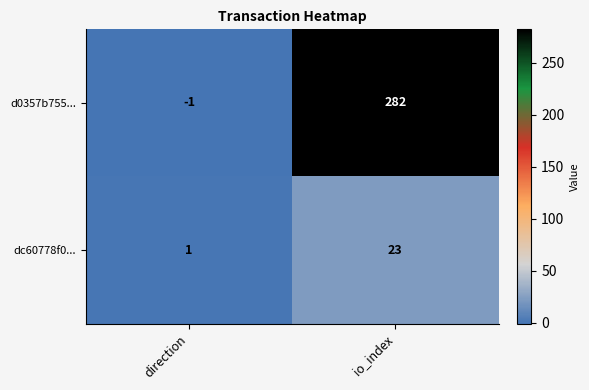

Rank the series at direction from lowest to highest value.

d0357b755..., dc60778f0...